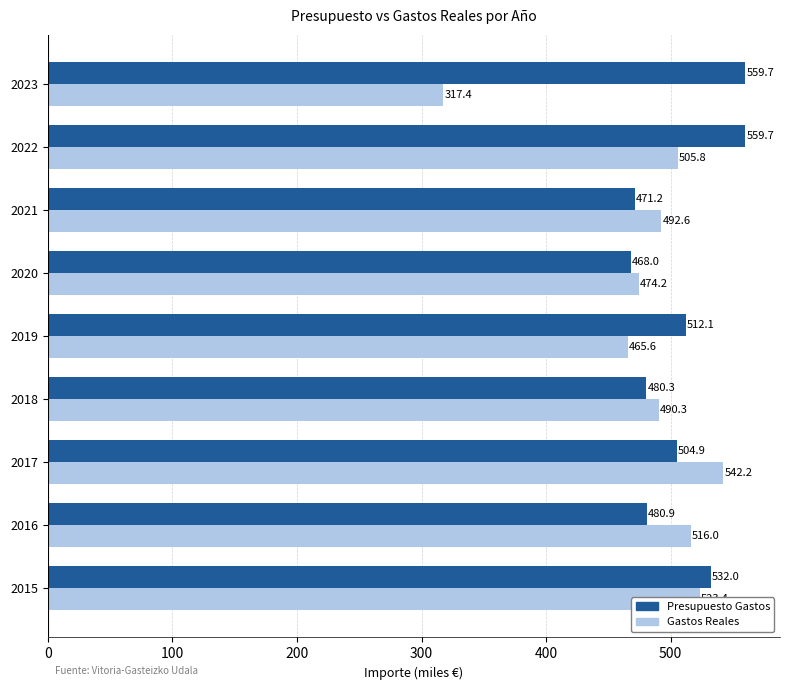

What is the average value of the Presupuesto Gastos series?

507.6